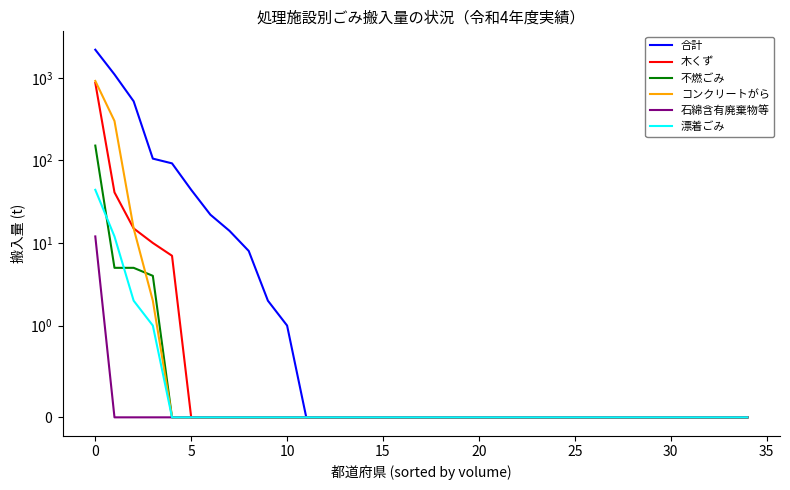

Count the number of categories in the chart.

35